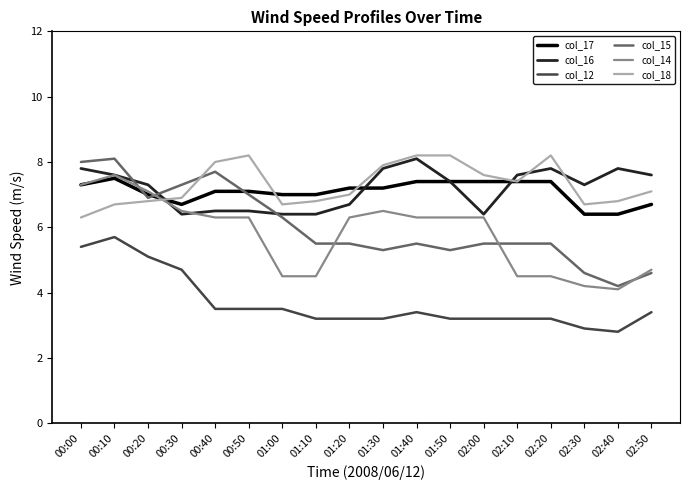

How many times do col_16 and col_15 cross each other?

3